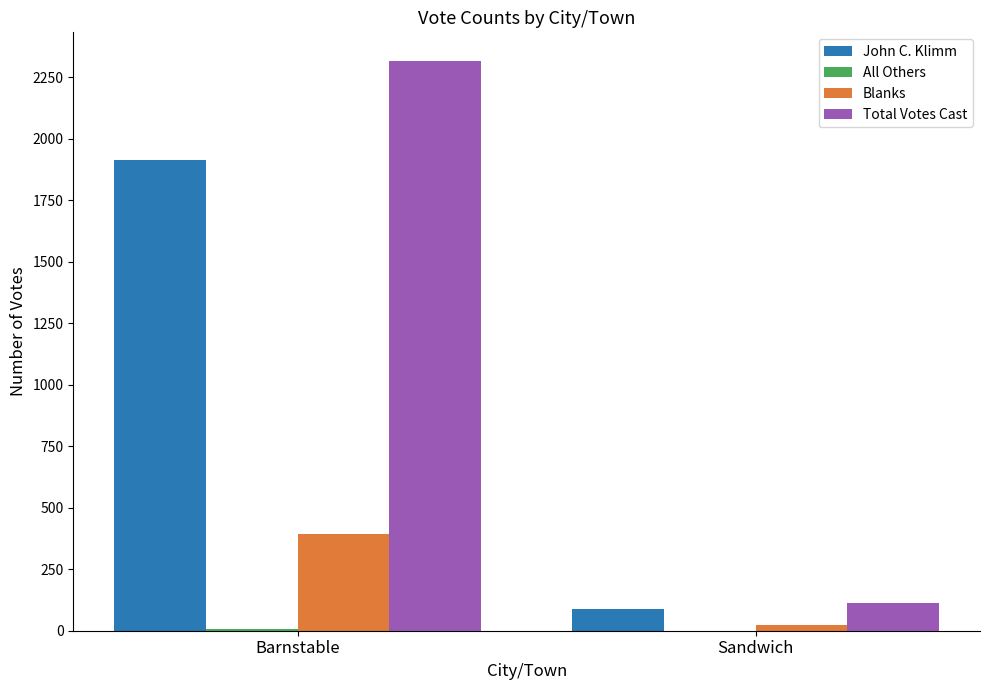

Where is John C. Klimm nearest to the value 1001?

Sandwich